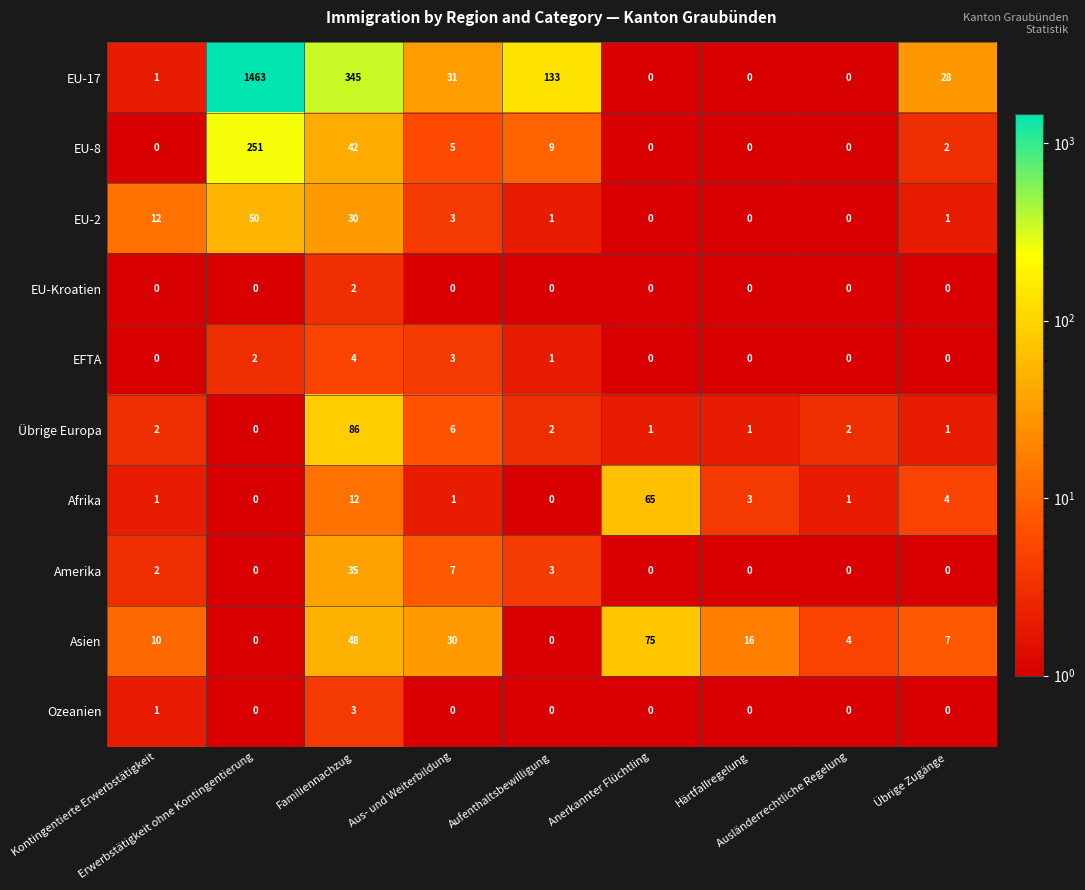

Which series has the widest spread of values?

EU-17